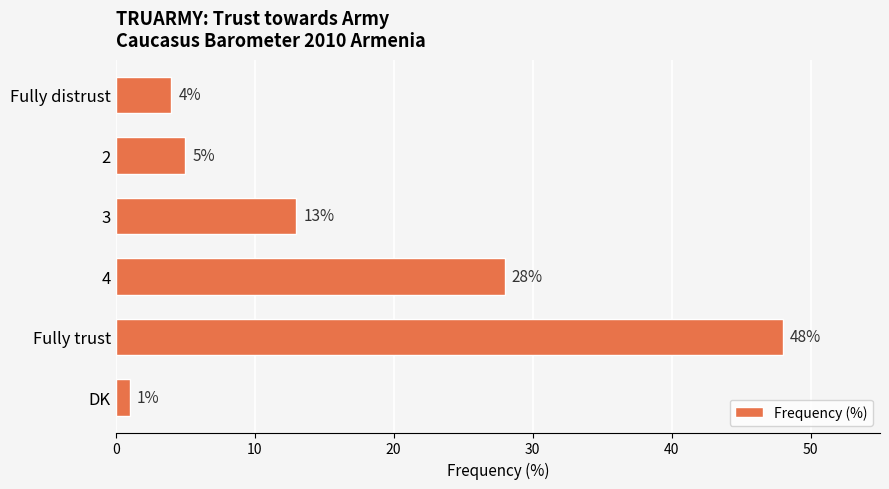

What is the change in value from Fully trust to DK?

-47